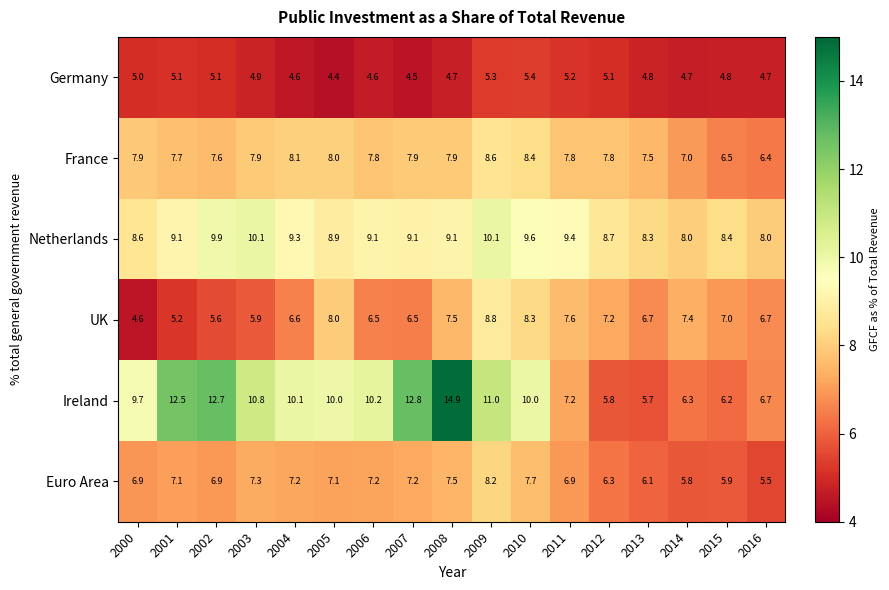

At how many categories does at least one series exceed 4?

17